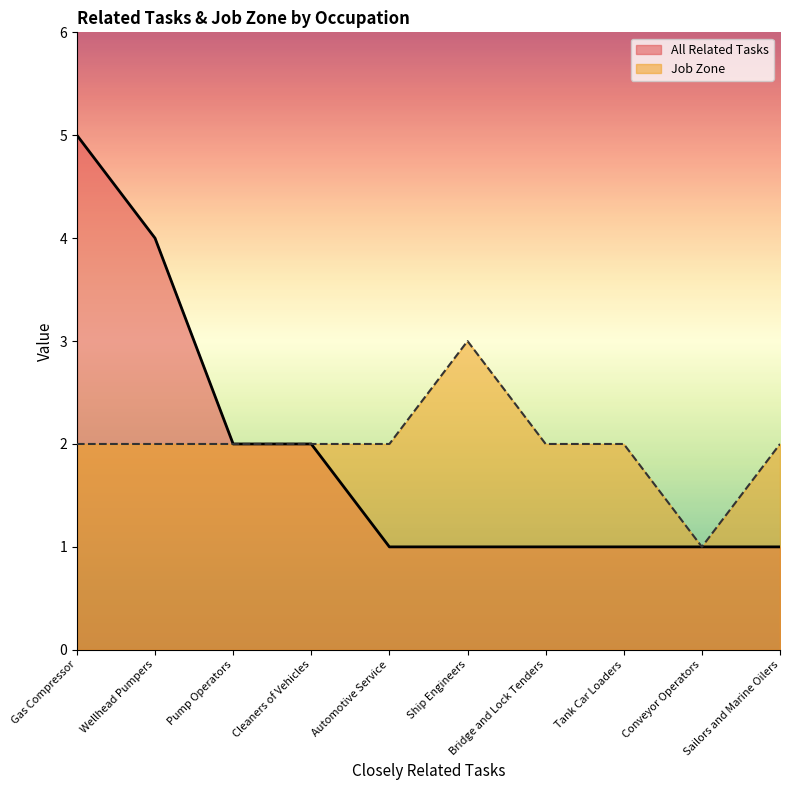

True or false: Job Zone and All Related Tasks intersect in this chart.

False